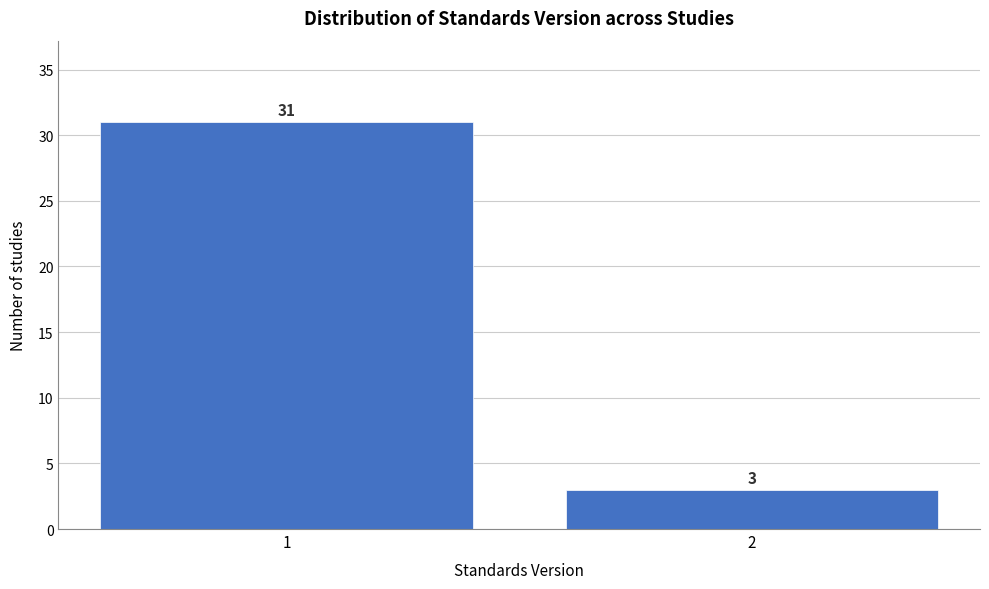

Reading left to right, list all the values displayed in this chart.

31	3